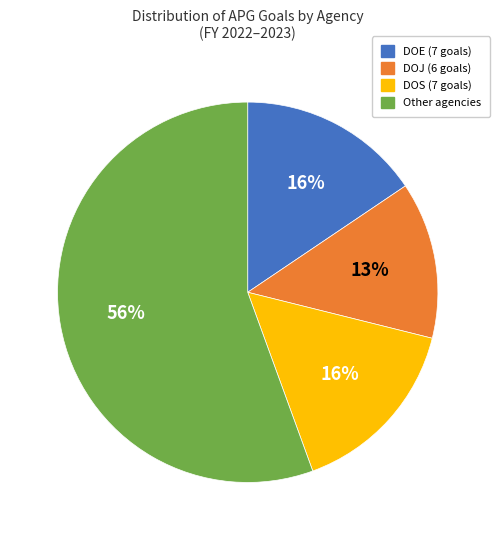

Does any single category account for the majority?

Yes